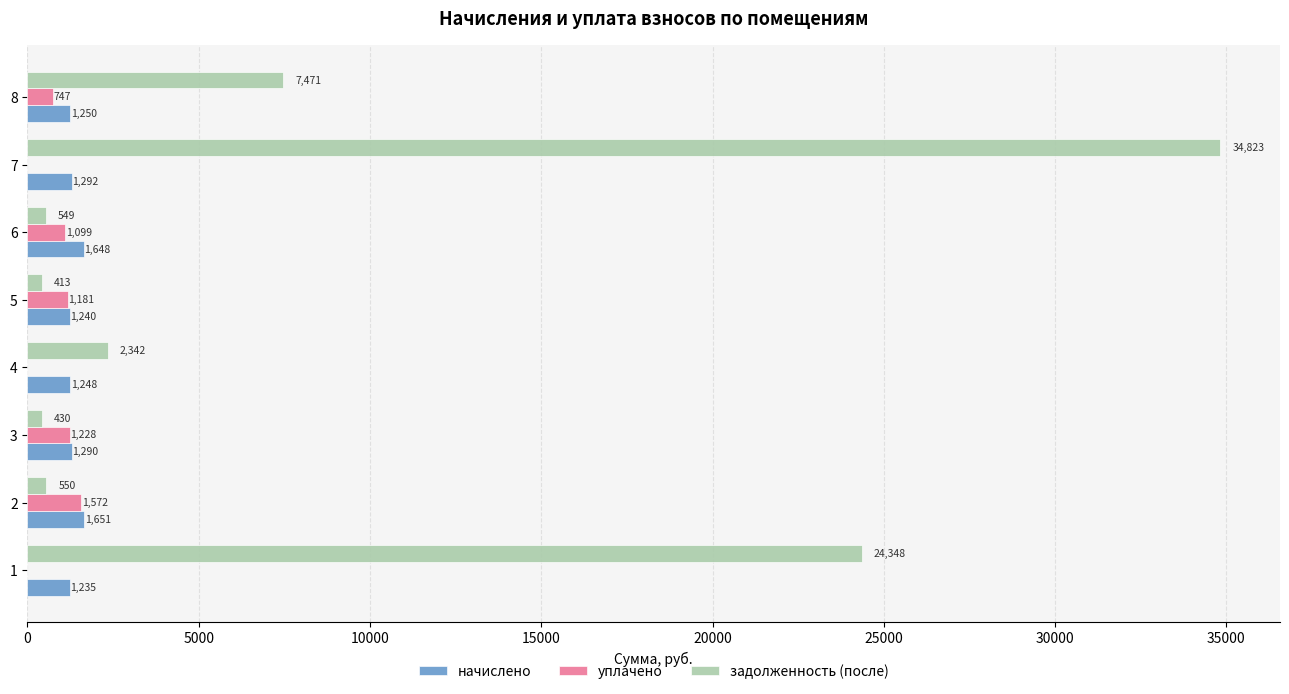

At which category is the sum across all series the highest?

7